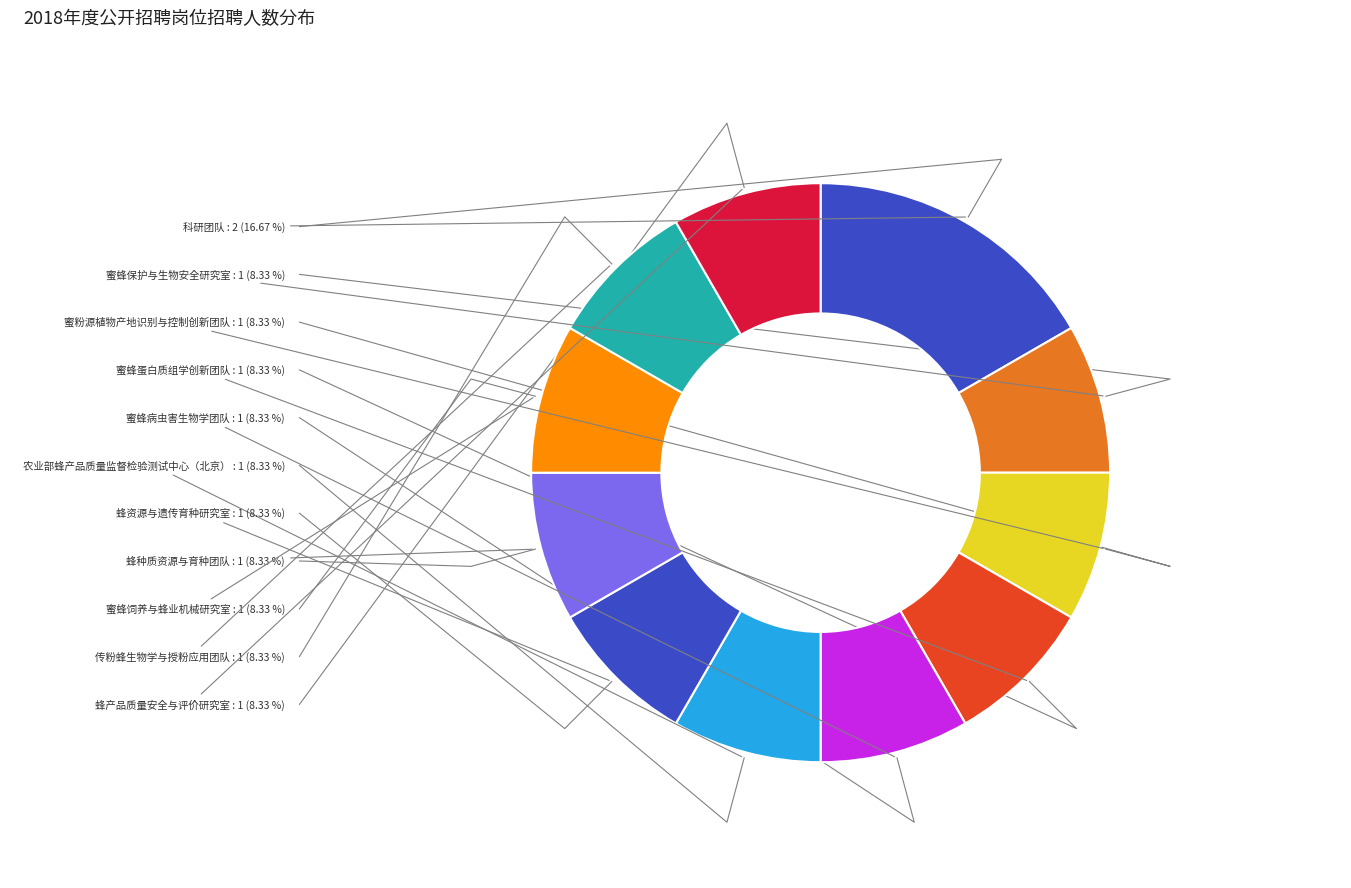

True or false: 蜂资源与遗传育种研究室 accounts for 8% of the total.

True